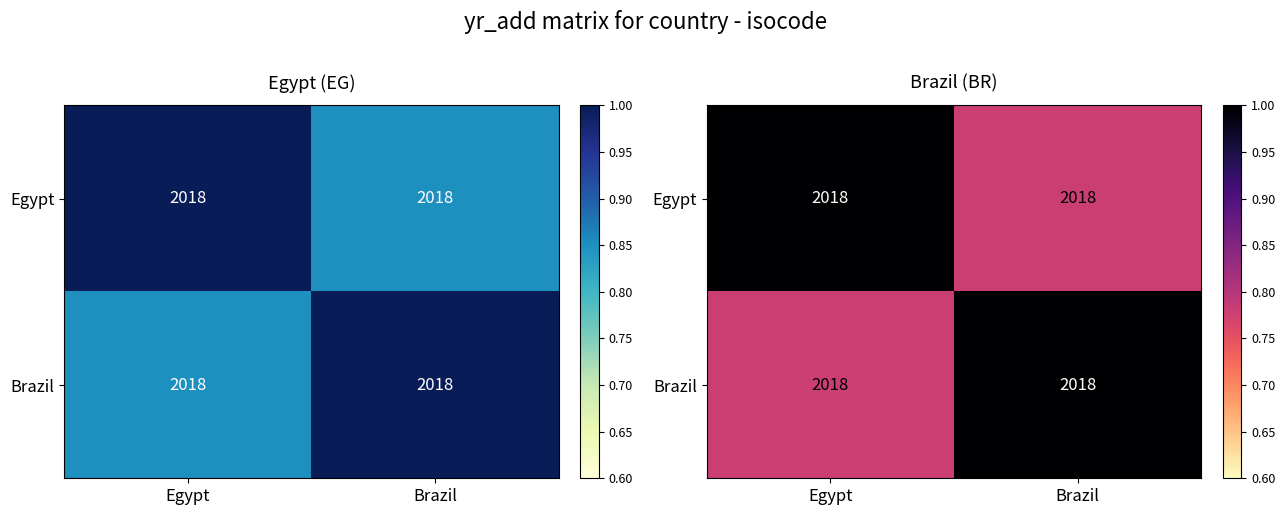

What is the minimum value for Brazil?

0.8